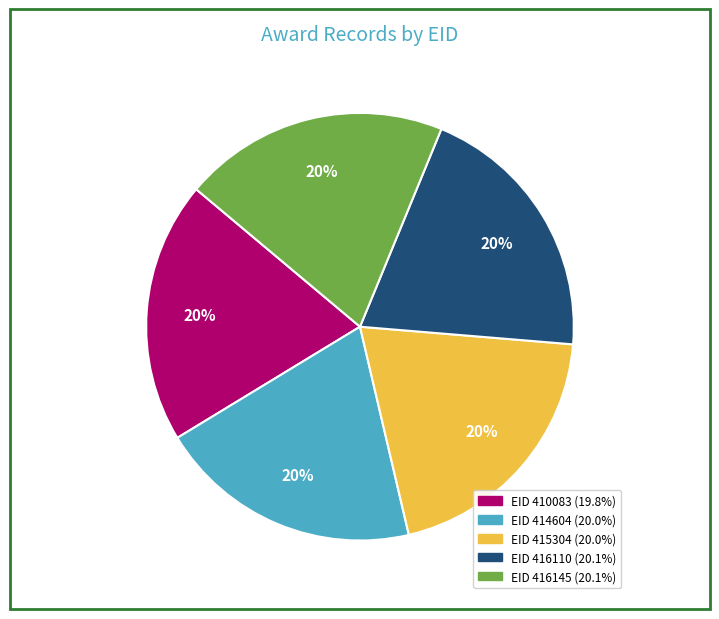

Is there a majority slice in this chart?

No